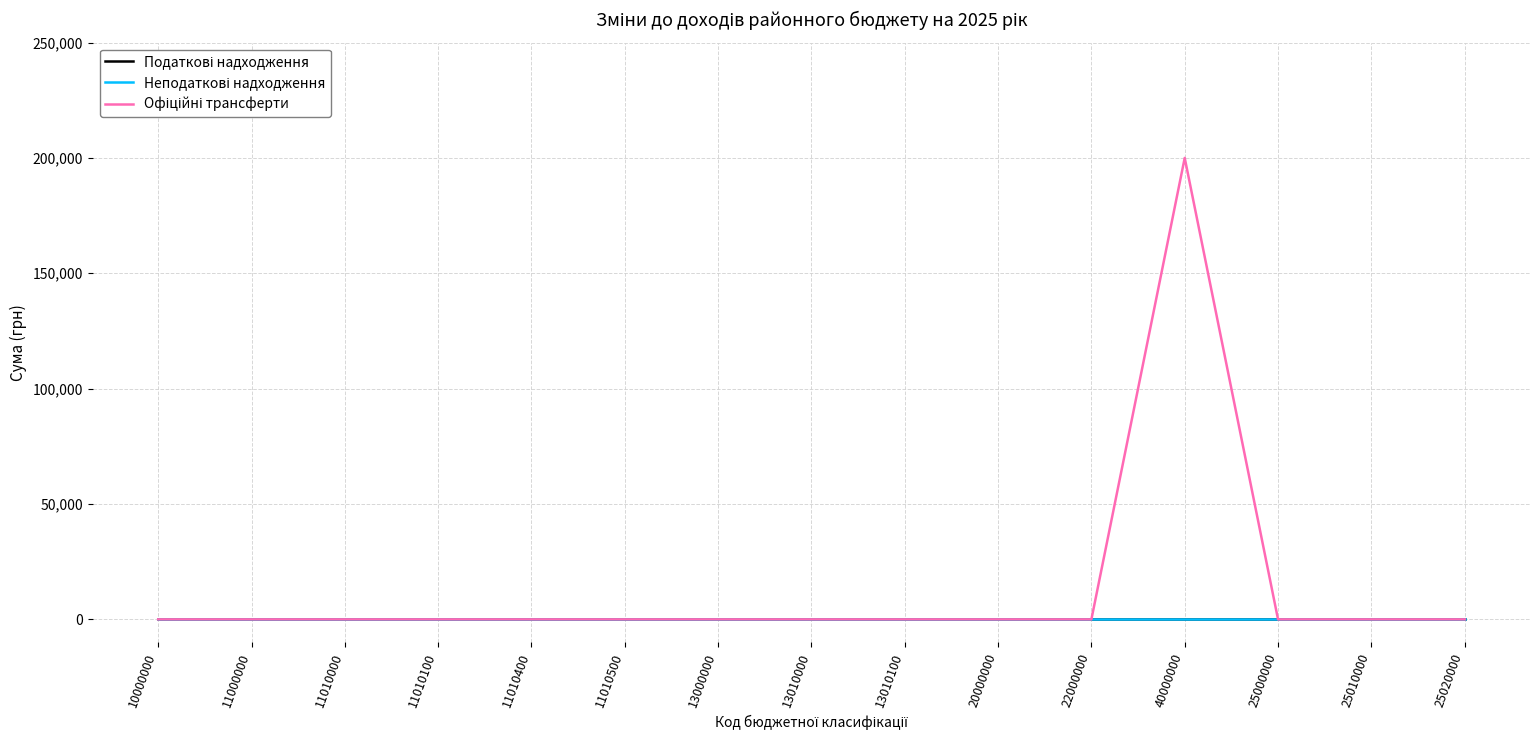

True or false: Офіційні трансферти and Податкові надходження intersect in this chart.

False